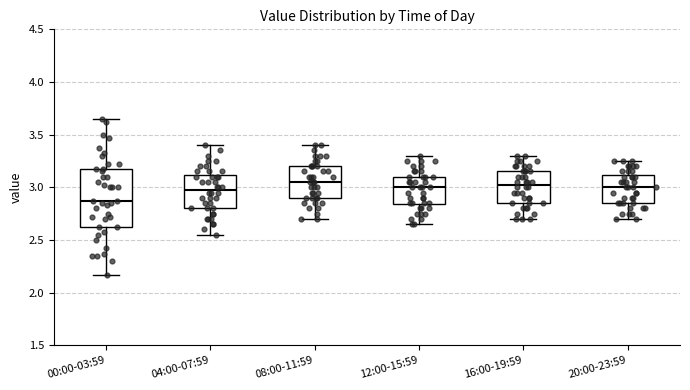

Reading left to right, read every box against the y-axis: the position of its median line, the range the box covers, and the ends of its whiskers. The values are not printed on the chart, so give them approximately, as read against the axis.

00:00-03:59: median 2.85, box 2.60 to 3.15, whiskers 2.15 to 3.65
04:00-07:59: median 3.00, box 2.80 to 3.10, whiskers 2.55 to 3.40
08:00-11:59: median 3.05, box 2.90 to 3.20, whiskers 2.70 to 3.40
12:00-15:59: median 3.00, box 2.85 to 3.10, whiskers 2.65 to 3.30
16:00-19:59: median 3.05, box 2.85 to 3.15, whiskers 2.70 to 3.30
20:00-23:59: median 3.00, box 2.85 to 3.10, whiskers 2.70 to 3.25